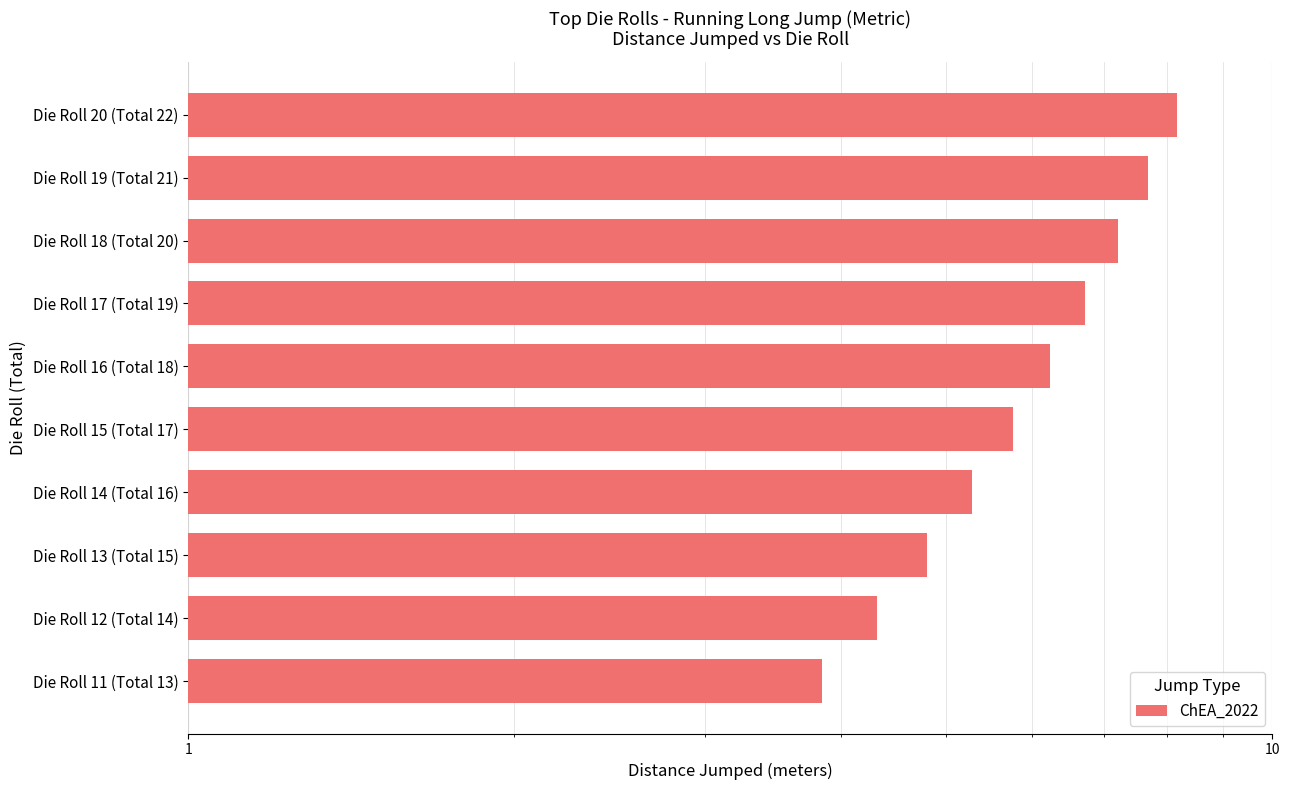

Reading left to right, what are all the values shown in this chart?

8.2	7.7	7.2	6.7	6.2	5.8	5.3	4.8	4.3	3.8